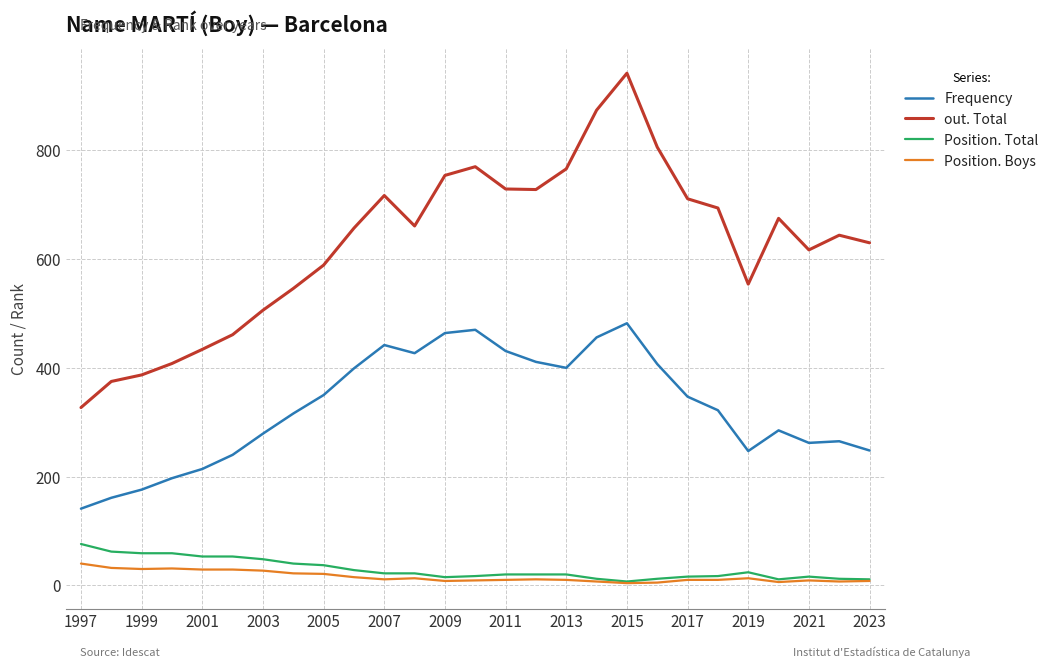

What is the maximum value for out. Total?

942